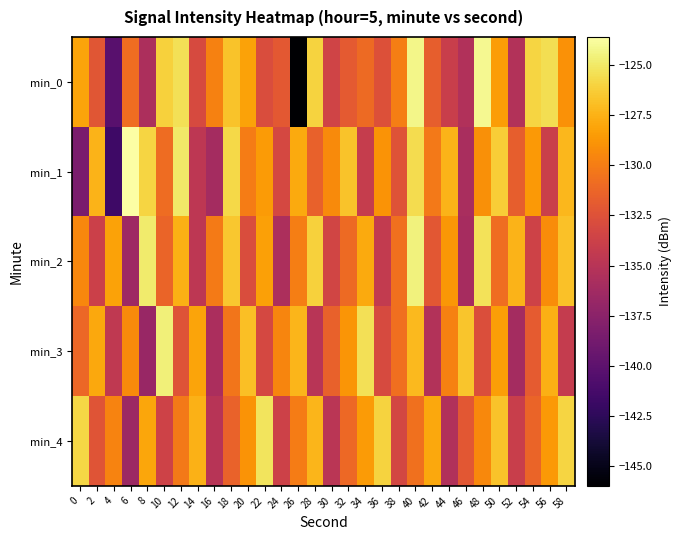

Reading left to right, what are all the values shown in this chart?

min_0: 0=-128.1	2=-132.2	4=-140.3	6=-130.8	8=-135.7	10=-126.1	12=-125.4	14=-133.0	16=-129.7	18=-126.7	20=-128.2	22=-132.9	24=-132.1	26=-146.0	28=-126.0	30=-133.5	32=-131.9	34=-131.0	36=-132.6	38=-129.9	40=-124.2	42=-131.7	44=-134.0	46=-135.4	48=-124.1	50=-128.5	52=-135.3	54=-125.9	56=-125.5	58=-129.0
min_1: 0=-138.4	2=-127.4	4=-141.7	6=-123.6	8=-125.9	10=-130.9	12=-125.0	14=-134.7	16=-136.1	18=-125.8	20=-130.0	22=-128.5	24=-133.2	26=-127.8	28=-131.5	30=-129.3	32=-126.7	34=-134.1	36=-128.9	38=-132.4	40=-125.6	42=-130.2	44=-127.4	46=-135.8	48=-129.1	50=-126.3	52=-131.7	54=-128.6	56=-133.9	58=-127.2
min_2: 0=-129.5	2=-133.8	4=-128.2	6=-136.4	8=-124.9	10=-131.3	12=-127.6	14=-134.7	16=-130.1	18=-126.5	20=-132.8	22=-128.3	24=-135.6	26=-129.9	28=-126.1	30=-133.4	32=-131.0	34=-127.8	36=-134.3	38=-130.6	40=-124.5	42=-132.1	44=-128.7	46=-136.0	48=-125.3	50=-130.8	52=-127.4	54=-133.6	56=-129.2	58=-126.8
min_3: 0=-131.2	2=-127.9	4=-134.5	6=-129.3	8=-136.8	10=-124.6	12=-132.4	14=-128.1	16=-135.7	18=-130.4	20=-126.9	22=-133.2	24=-129.6	26=-127.3	28=-134.9	30=-131.5	32=-128.8	34=-125.4	36=-133.0	38=-130.7	40=-127.1	42=-135.3	44=-129.8	46=-126.6	48=-132.7	50=-128.4	52=-136.1	54=-131.9	56=-127.6	58=-134.2
min_4: 0=-125.8	2=-132.3	4=-129.7	6=-136.5	8=-128.0	10=-133.6	12=-130.2	14=-127.5	16=-135.0	18=-131.4	20=-128.9	22=-125.2	24=-133.7	26=-130.0	28=-127.3	30=-134.8	32=-131.1	34=-128.5	36=-126.0	38=-133.3	40=-130.6	42=-127.9	44=-135.4	46=-132.1	48=-129.4	50=-126.7	52=-134.0	54=-131.3	56=-128.6	58=-125.9